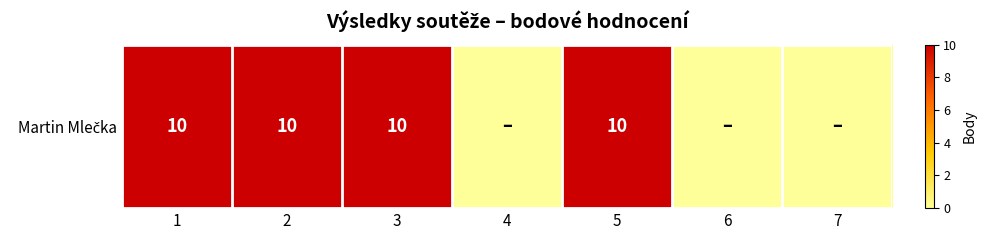

How many distinct data groups are displayed?

1